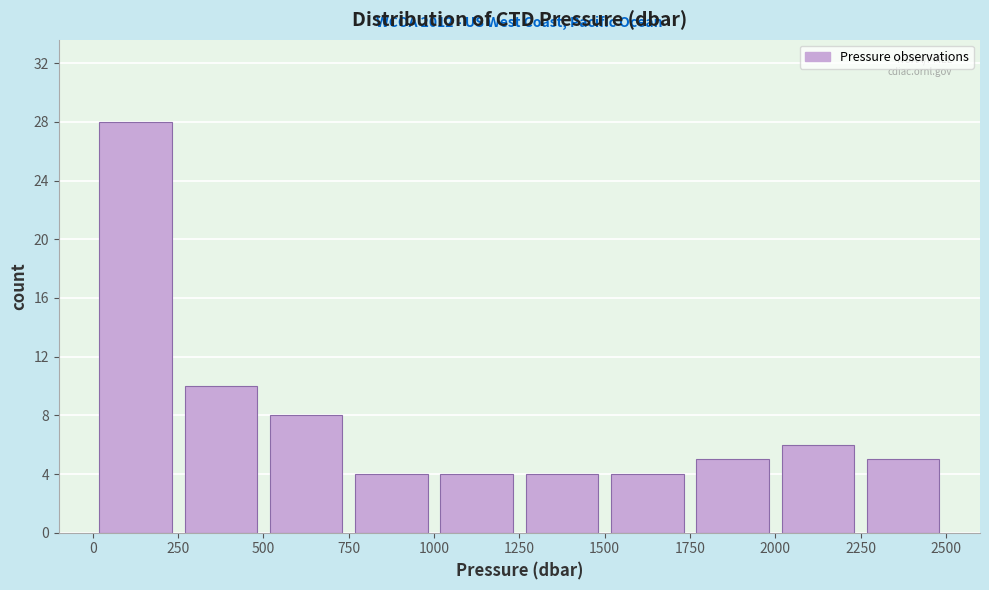

Over which range of the x-axis is the bar tallest?

0 to 250